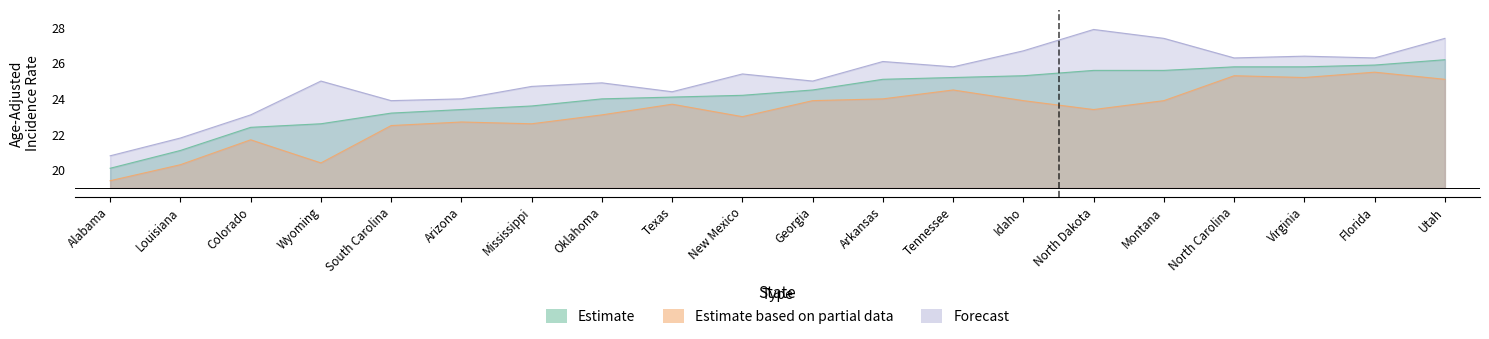

How many data points in Estimate based on partial data are above 23?

12